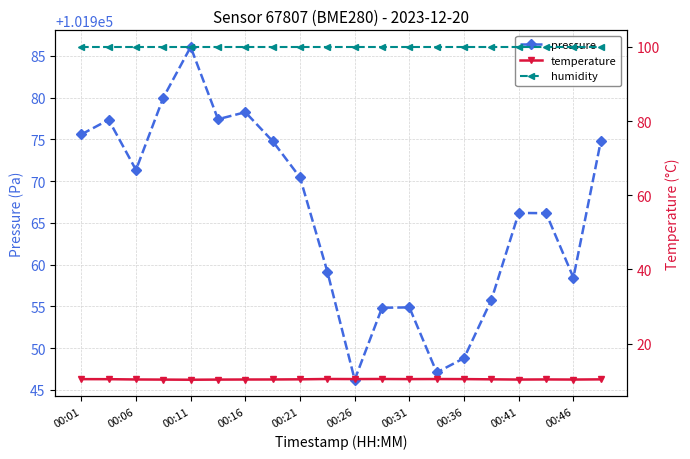

True or false: temperature and humidity intersect in this chart.

False